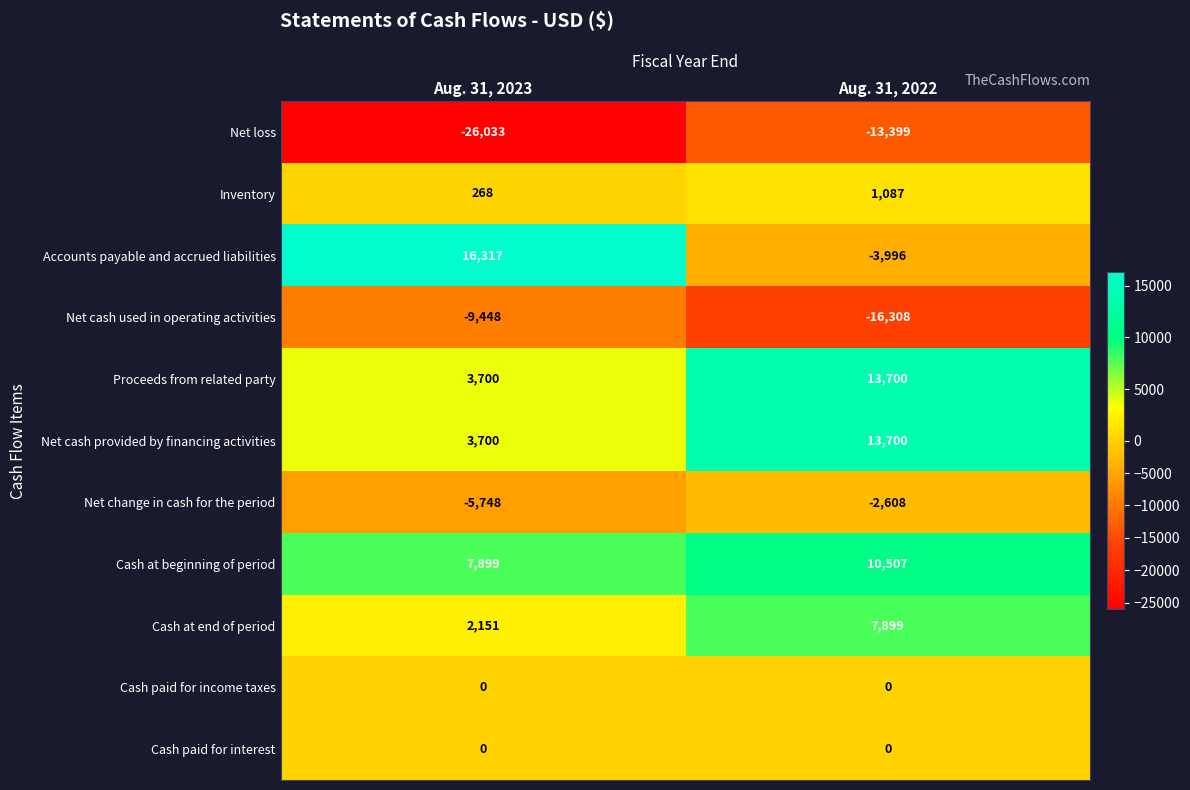

At which category does the chart reach its peak across all series?

Aug. 31, 2023